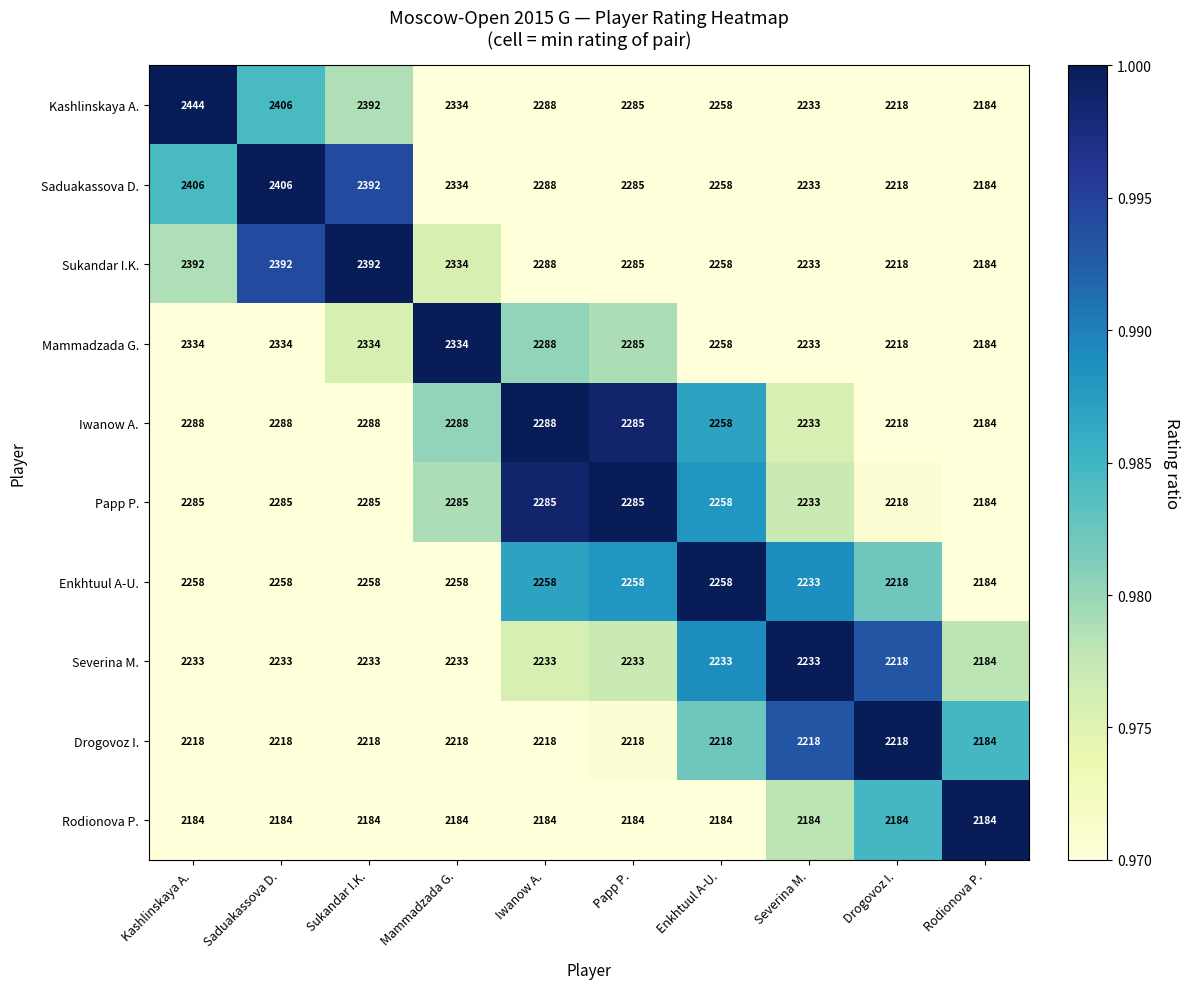

Which series has the widest spread of values?

Kashlinskaya A.